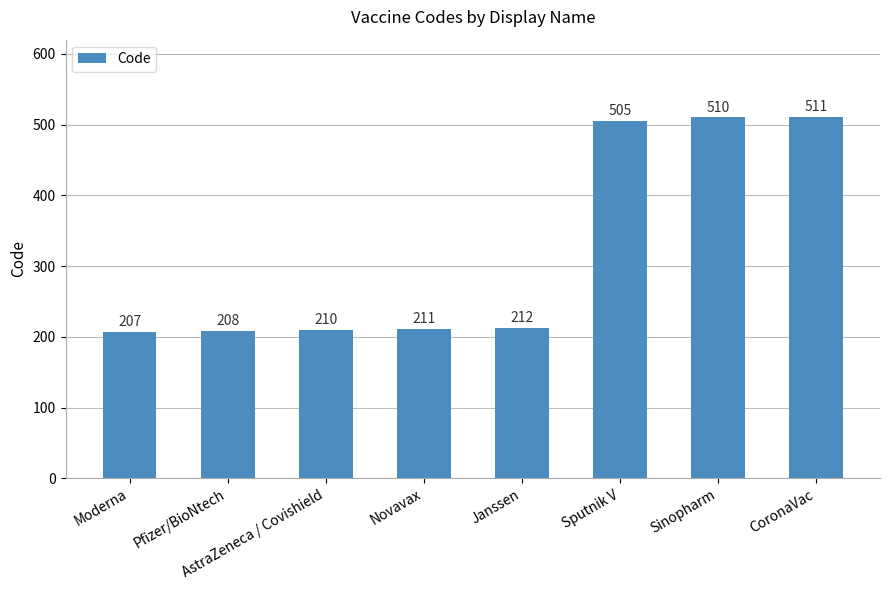

How many values are below 212?

4